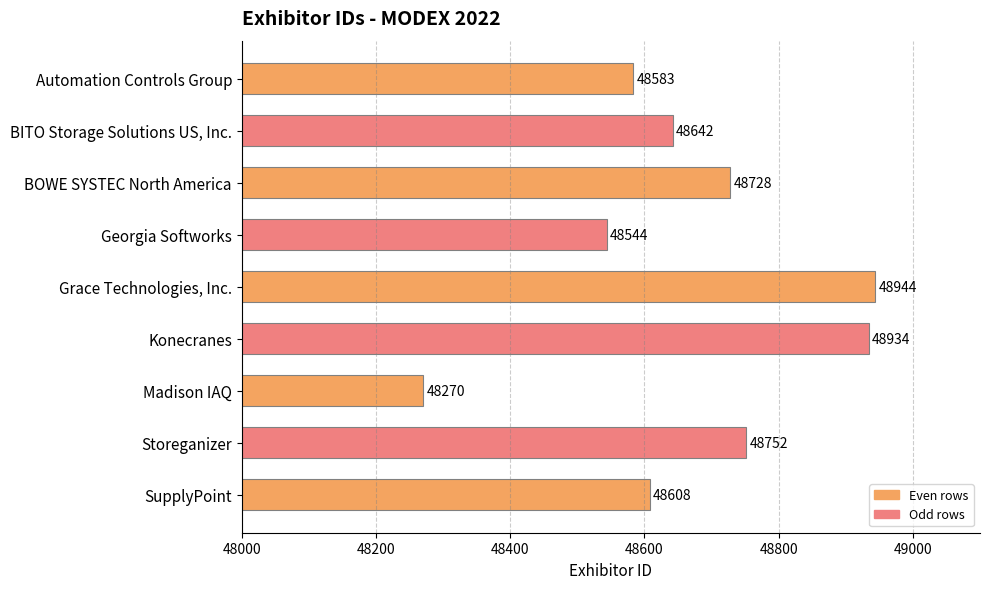

What is the ratio of the value at BITO Storage Solutions US, Inc. to the value at Madison IAQ?

1.0